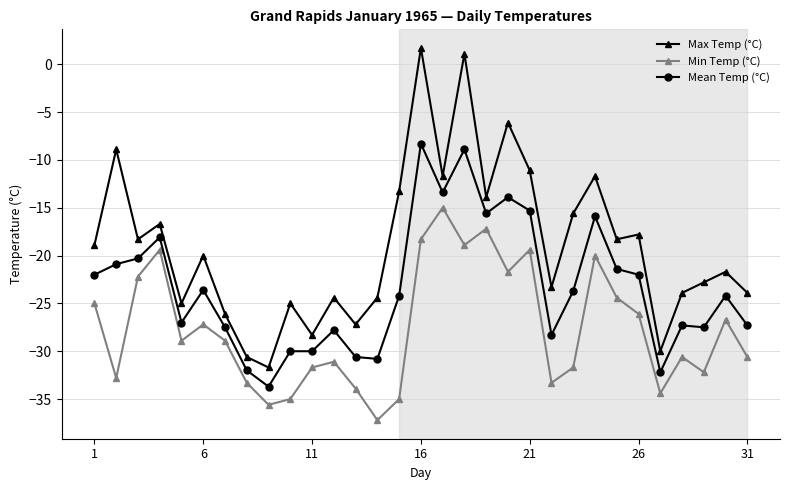

How many interior local peaks does the Min Temp (°C) series have?

9